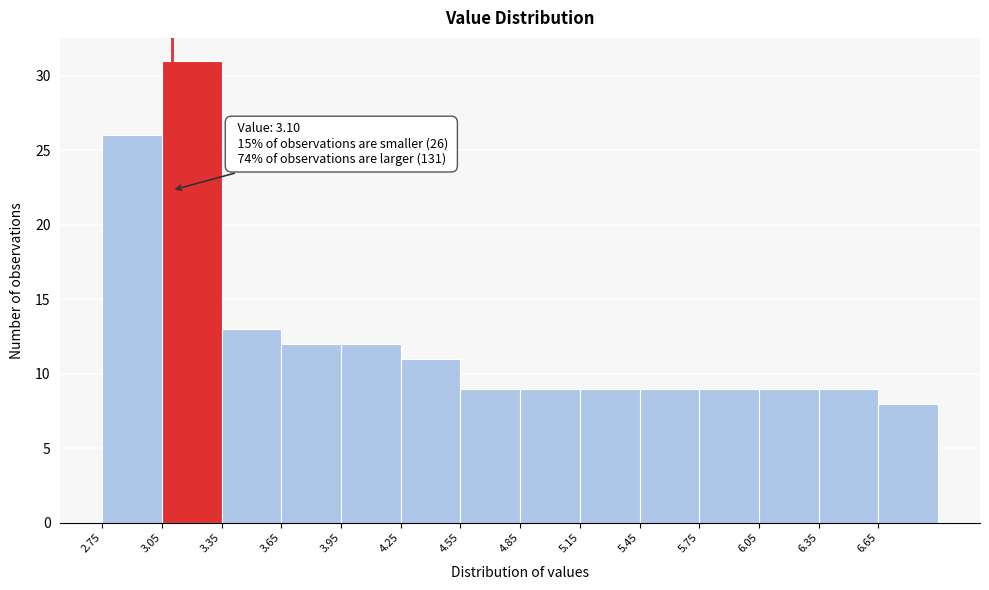

Over which range of the x-axis is the bar tallest?

3.05 to 3.35